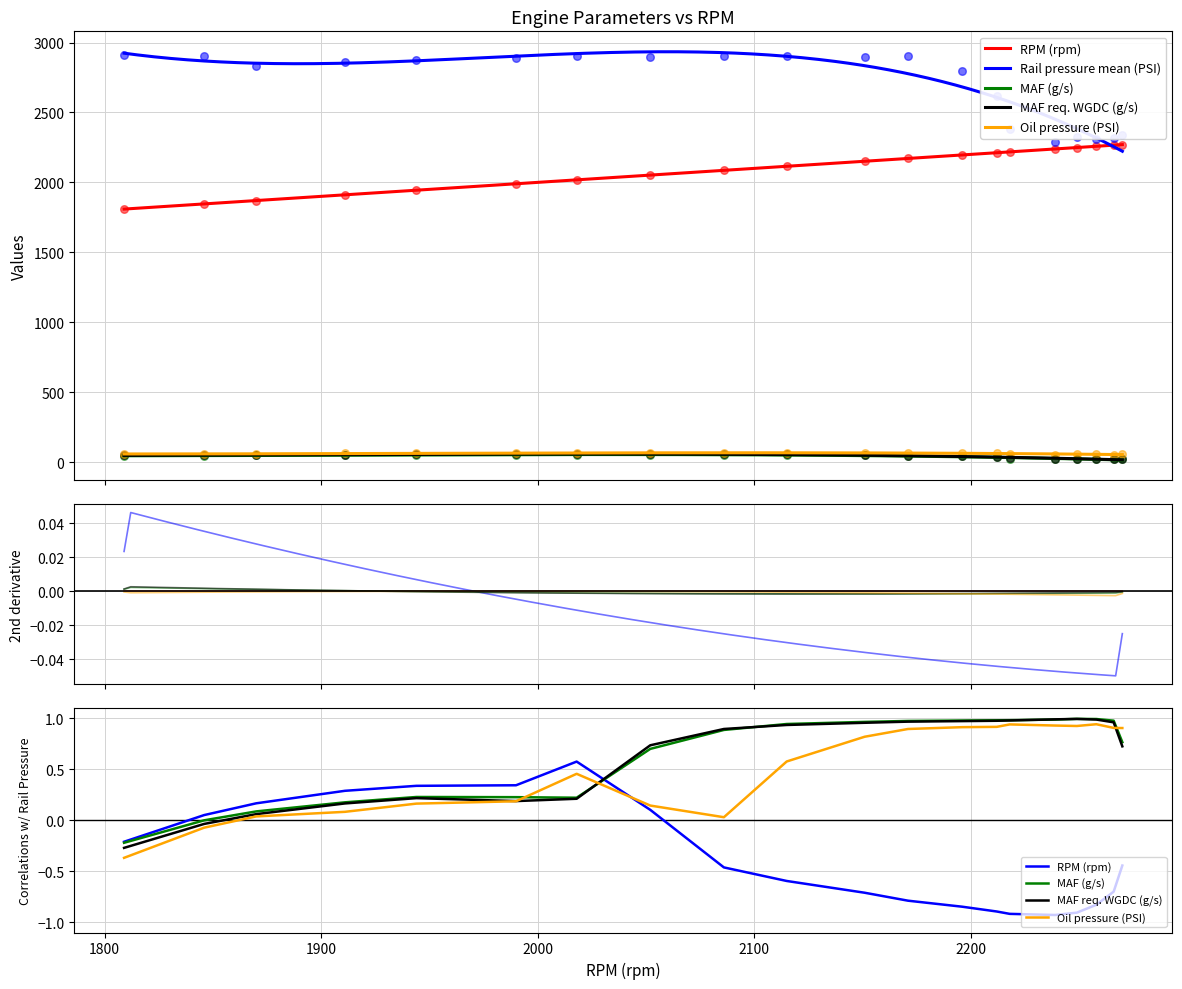

What is the total value across all series at 2249?

4669.9